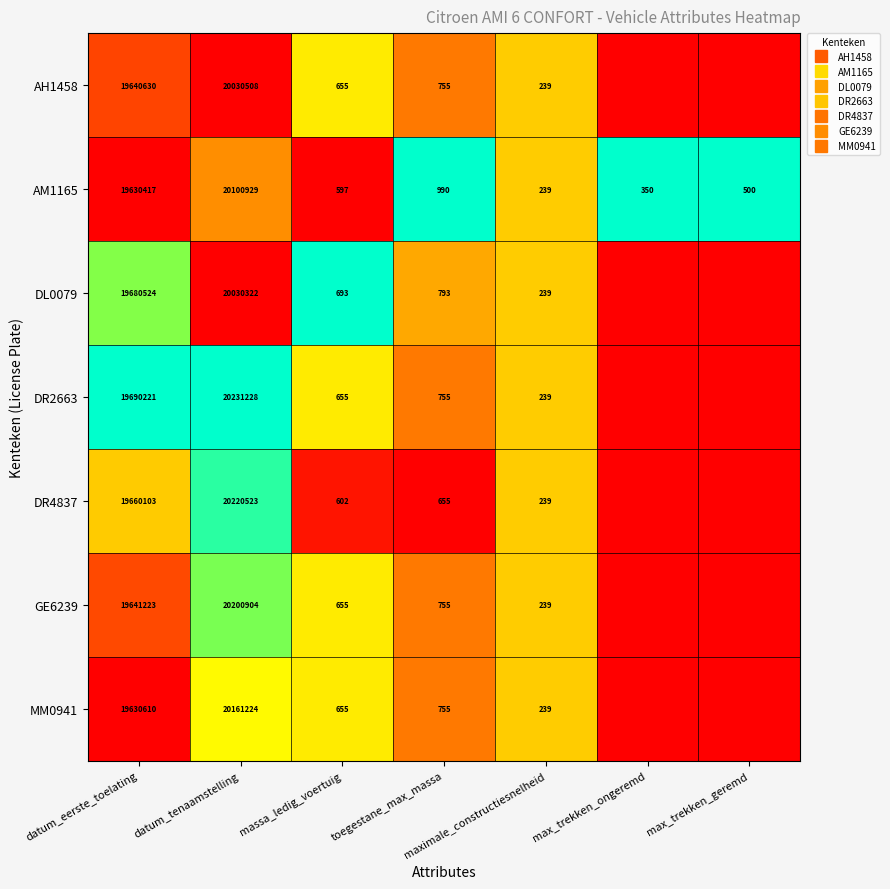

Which series changed the most between datum_tenaamstelling and max_trekken_geremd?

DR2663